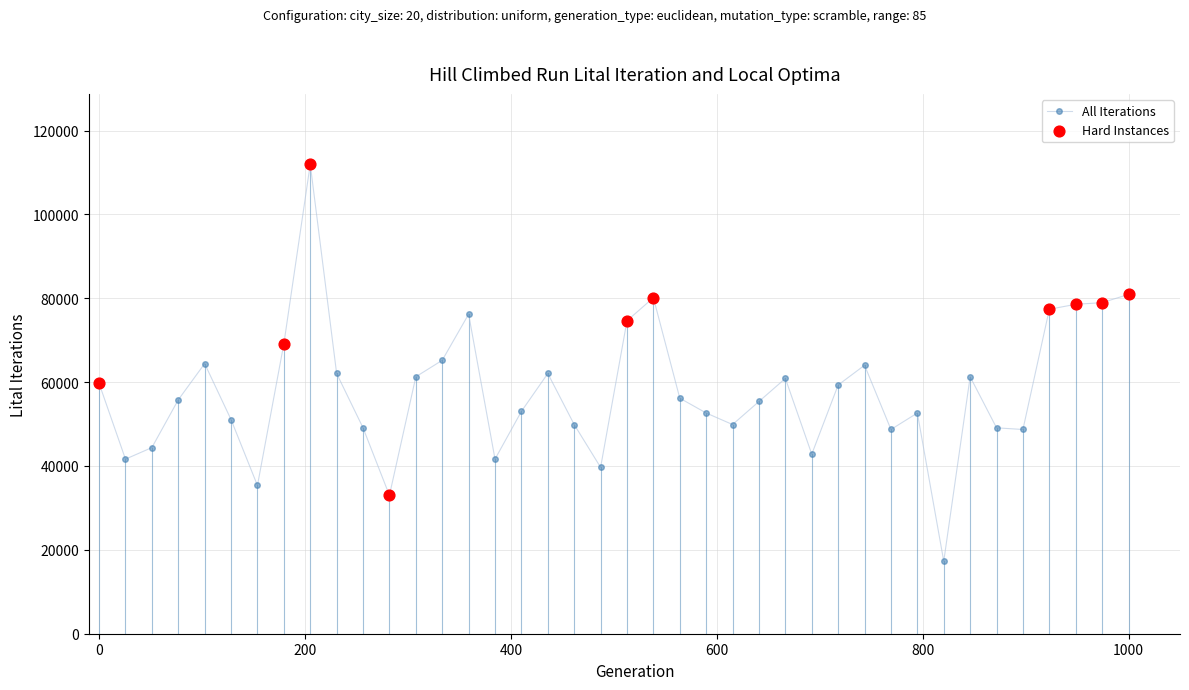

What is the difference between the maximum and minimum values?

94665.7